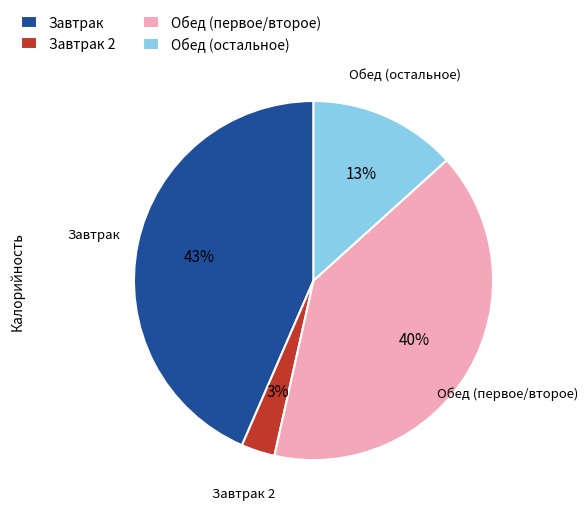

Which category has the biggest portion of the pie?

Завтрак